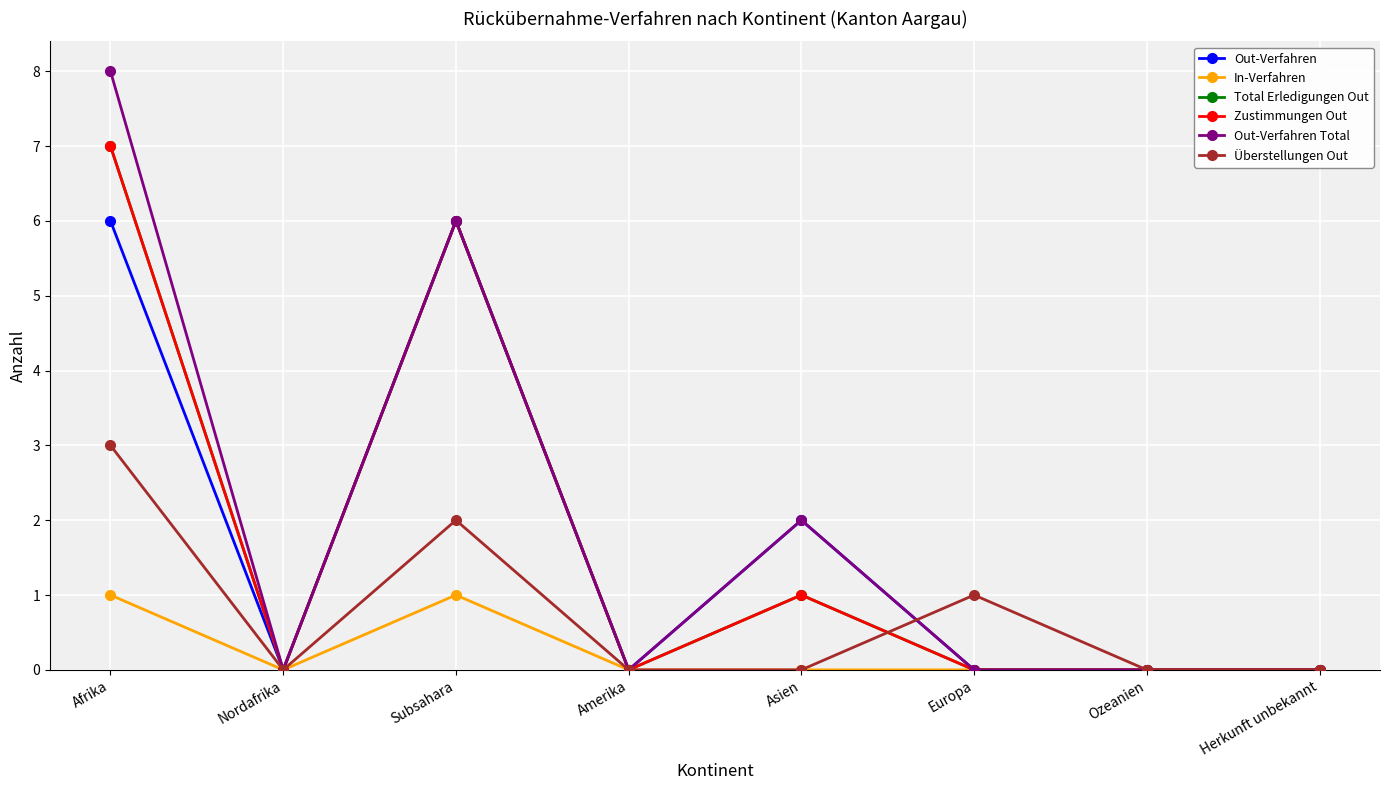

Does the chart have visible grid lines?

Yes